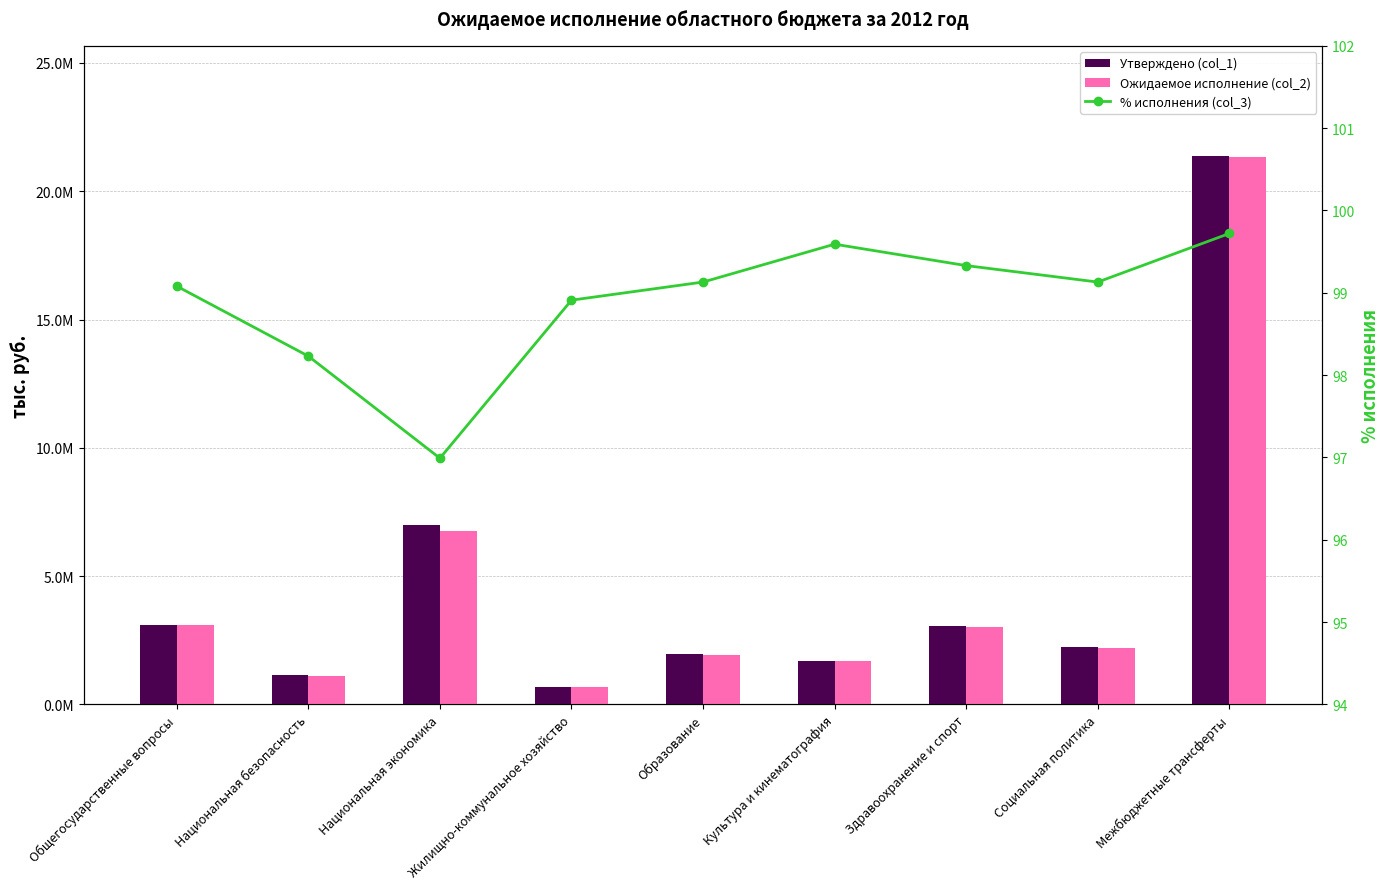

Reading left to right, transcribe all the data shown in this chart.

Утверждено (col_1): Общегосударственные вопросы=3103250.0	Национальная безопасность=1130894.0	Национальная экономика=6983529.0	Жилищно-коммунальное хозяйство=694357.0	Образование=1958139.0	Культура и кинематография=1685910.0	Здравоохранение и спорт=3051024.0	Социальная политика=2219658.0	Межбюджетные трансферты=21391821.0
Ожидаемое исполнение (col_2): Общегосударственные вопросы=3074710.0	Национальная безопасность=1110906.0	Национальная экономика=6773152.0	Жилищно-коммунальное хозяйство=686823.0	Образование=1941121.0	Культура и кинематография=1678988.0	Здравоохранение и спорт=3030472.0	Социальная политика=2200264.8	Межбюджетные трансферты=21330984.0
% исполнения (col_3): Общегосударственные вопросы=99.1	Национальная безопасность=98.2	Национальная экономика=97.0	Жилищно-коммунальное хозяйство=98.9	Образование=99.1	Культура и кинематография=99.6	Здравоохранение и спорт=99.3	Социальная политика=99.1	Межбюджетные трансферты=99.7